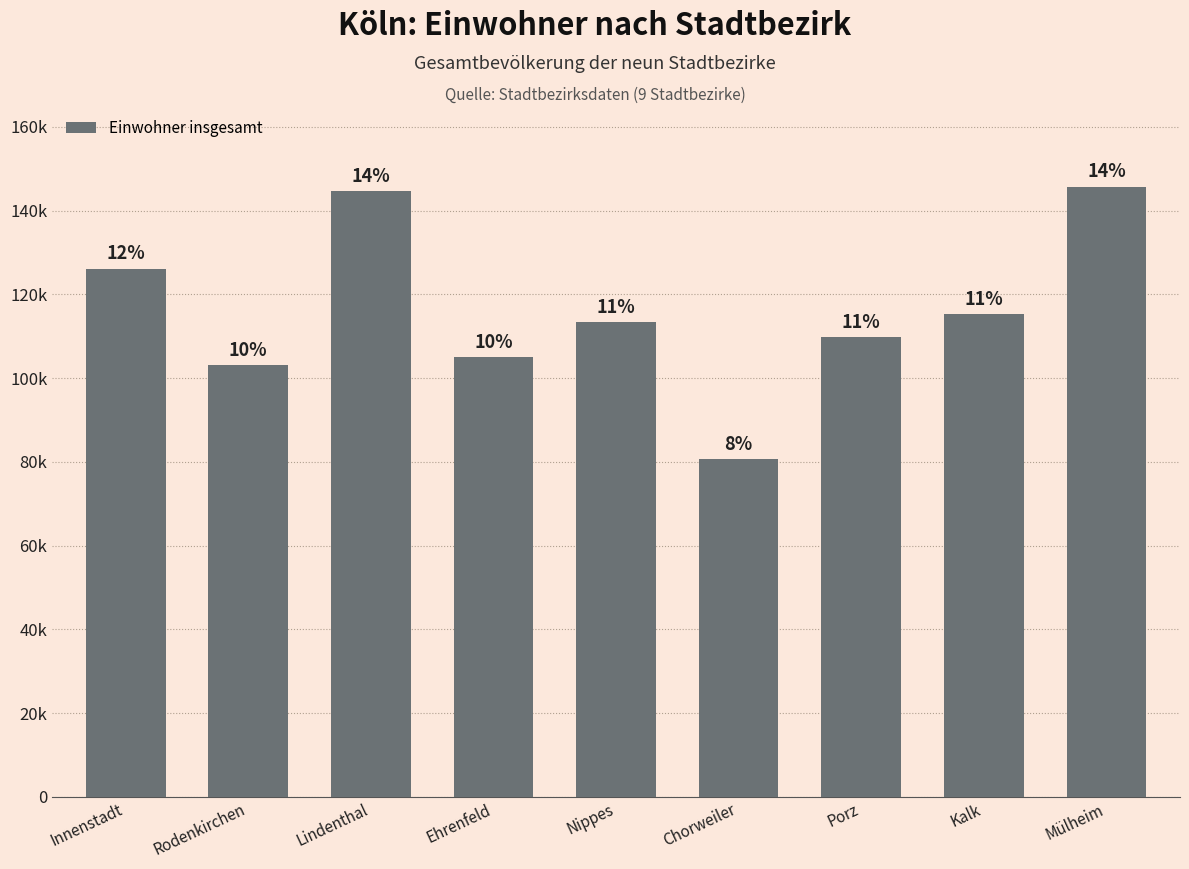

What is the label of the 9th bar from the left?

Mülheim